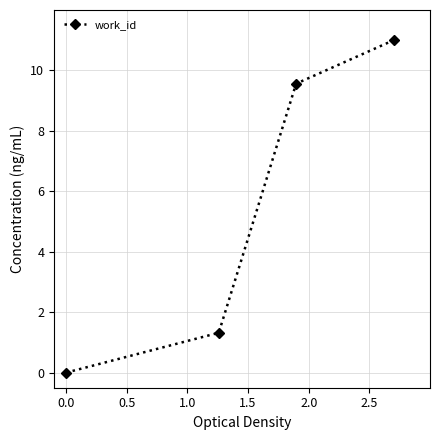

What is the maximum value shown in the chart?

11.0